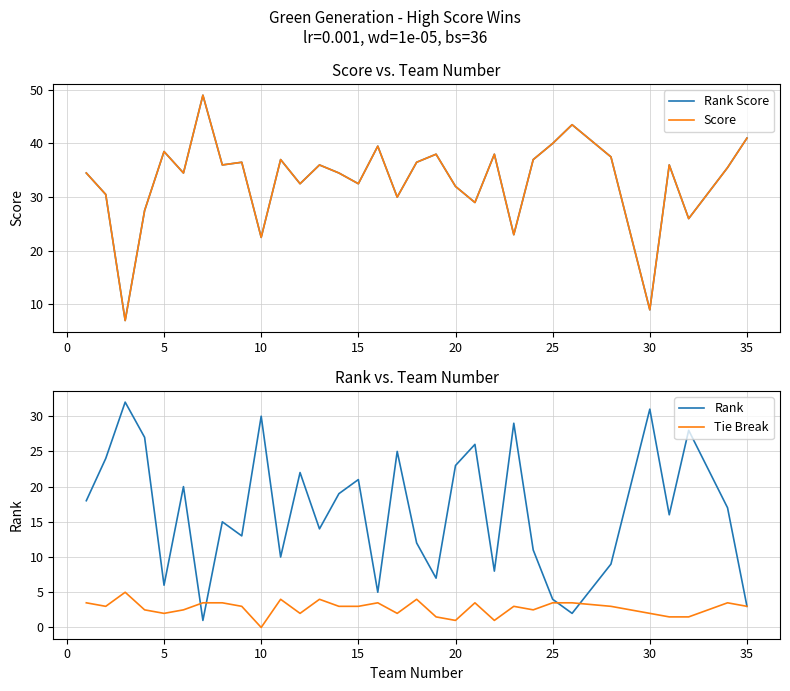

Is it true that Rank Score equals 32.5 at 15?

True